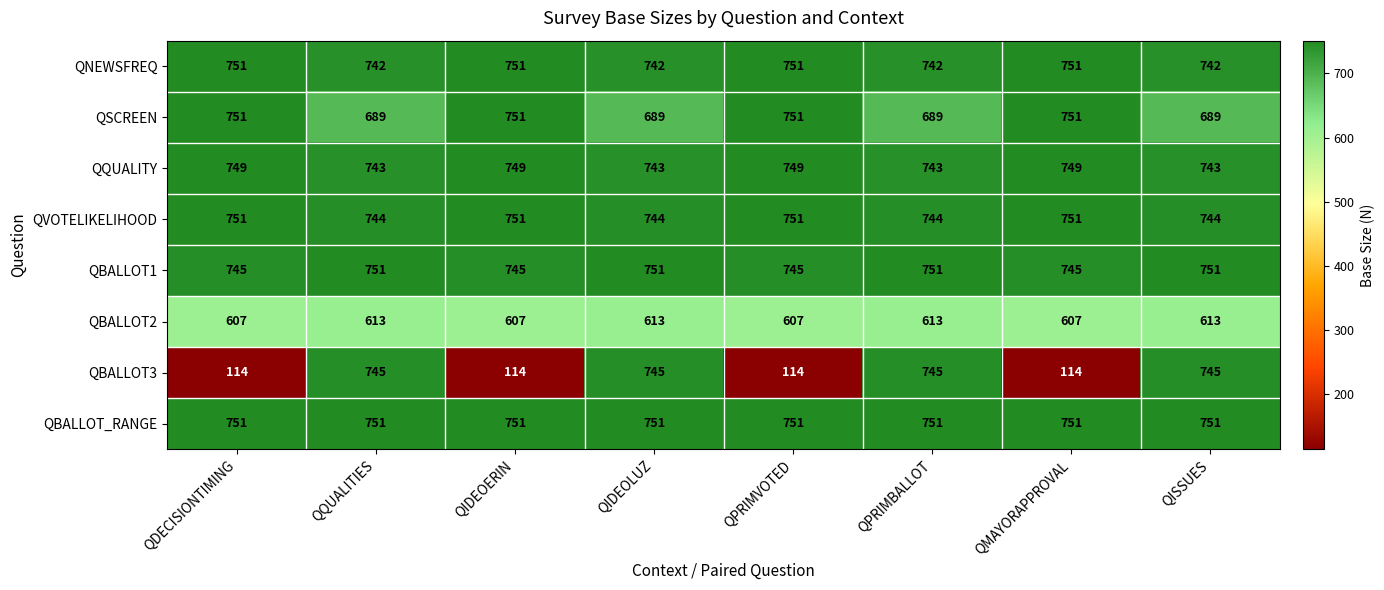

Is it true that QQUALITY equals 743 at QQUALITIES?

True